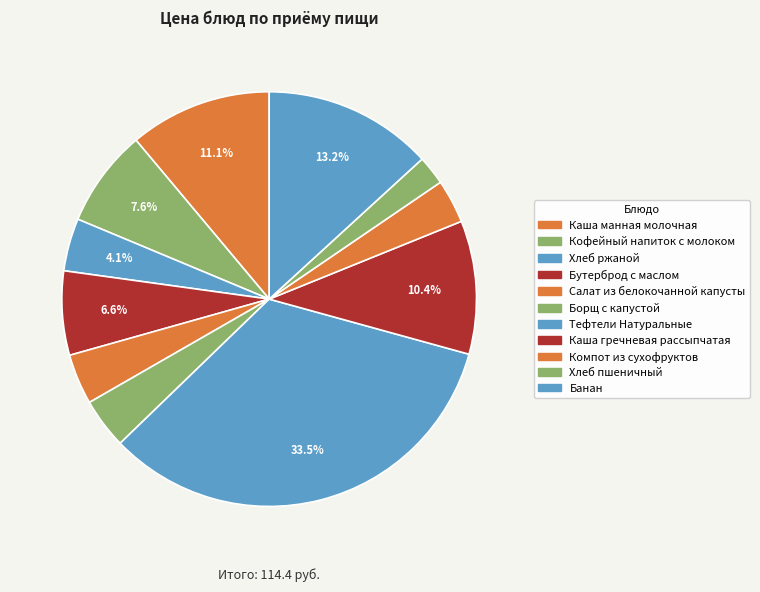

Does Каша манная молочная represent more than half of the total?

No